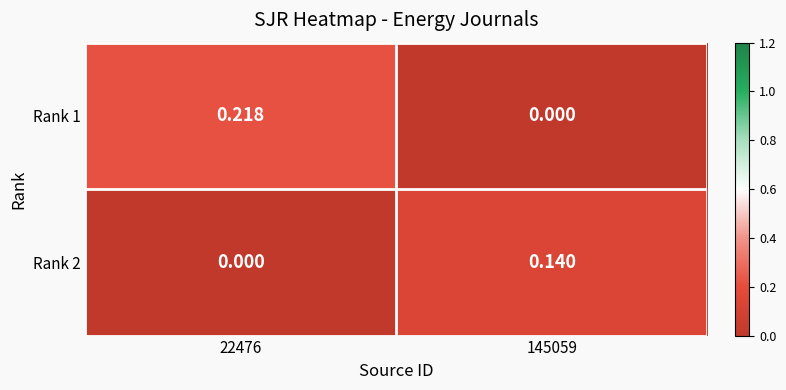

Rank the series by their average value, from lowest to highest.

Rank 2, Rank 1